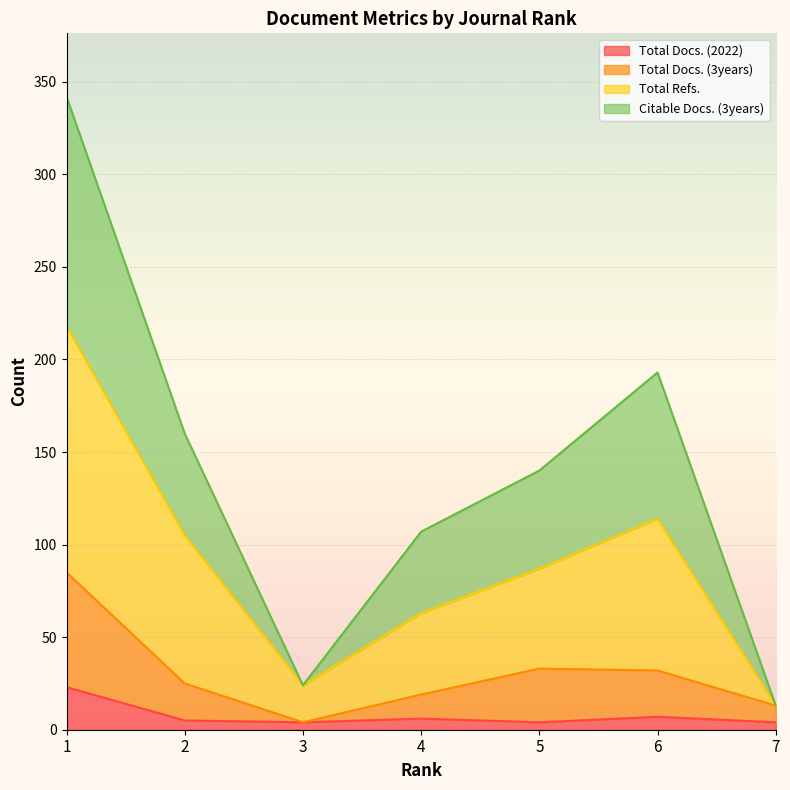

Which series changed the most between 2 and 4?

Total Refs.